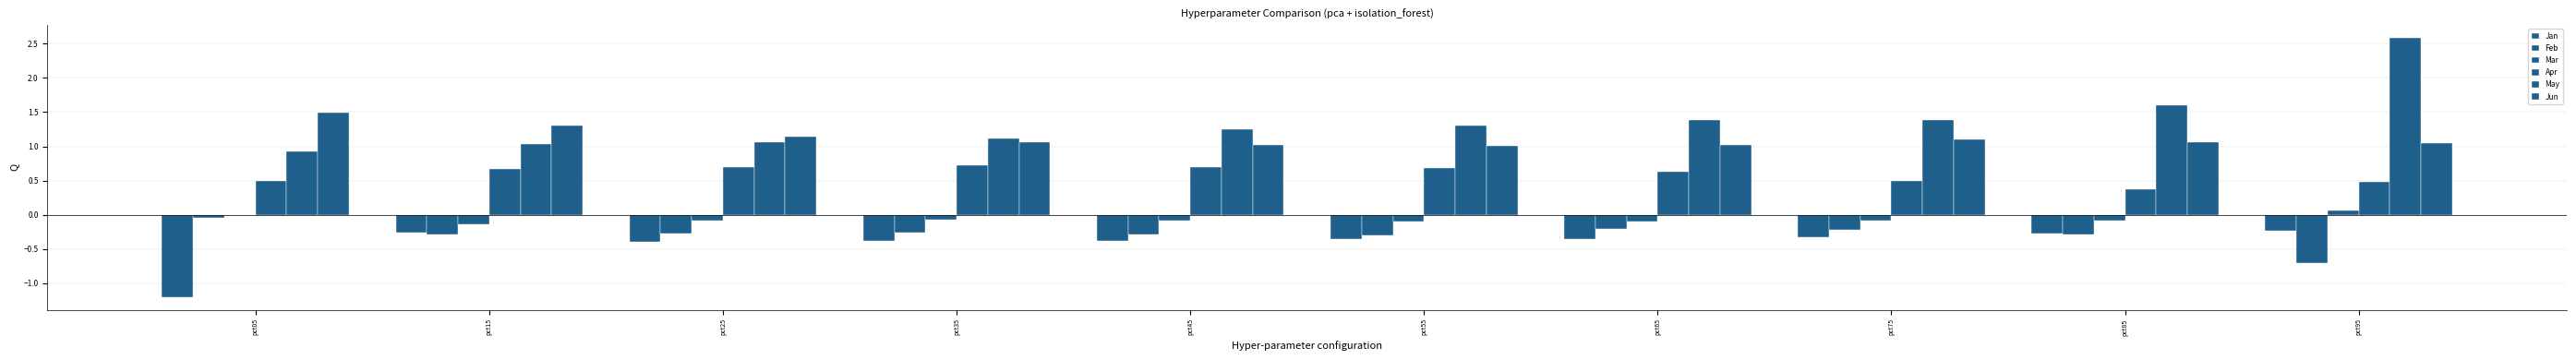

What is the smallest value displayed?

-1.2